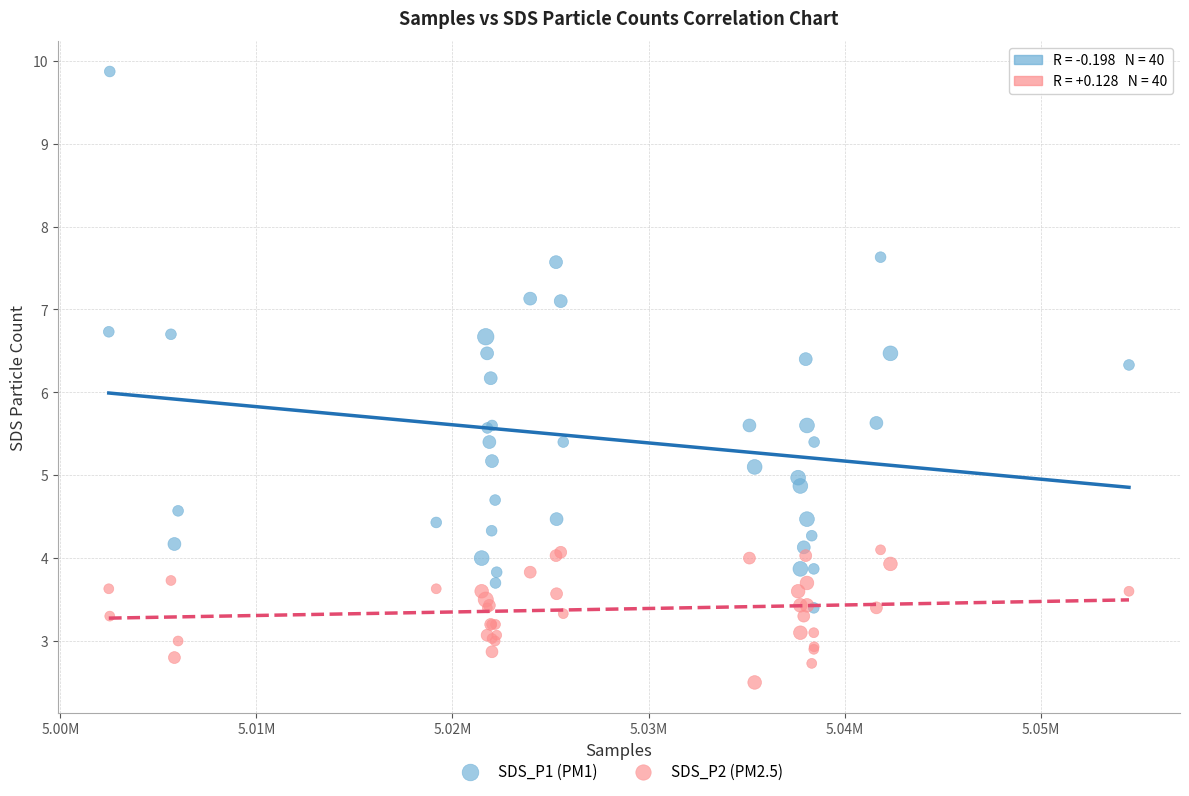

Across all series, what Y value is closest to 6?

6.2